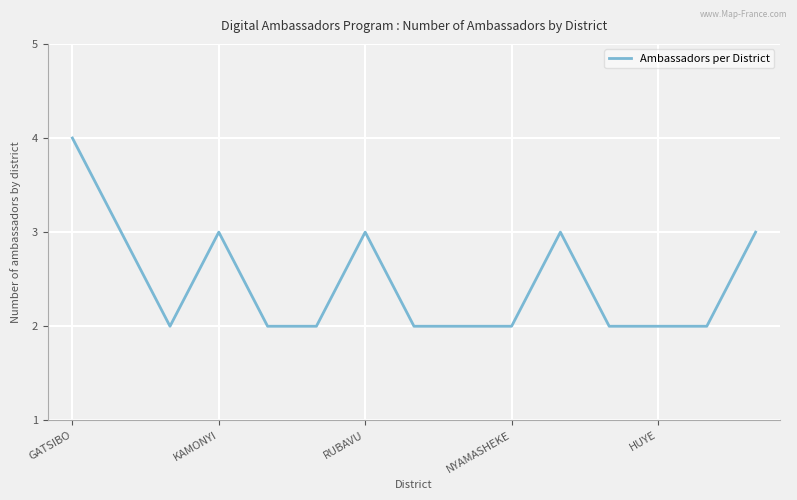

What is the maximum value shown in the chart?

4